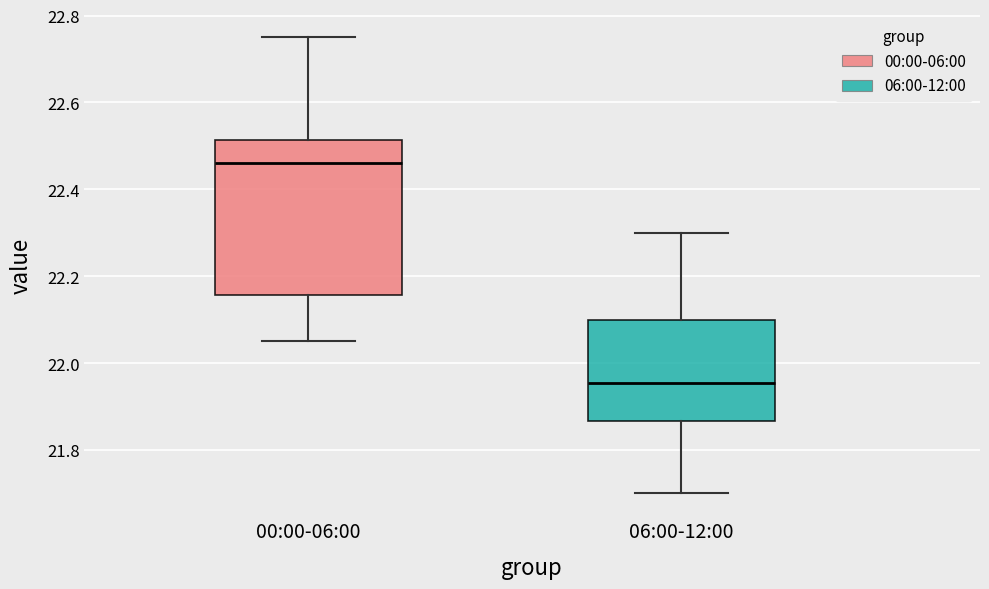

Which box is the tallest, from its lower edge to its upper edge?

00:00-06:00